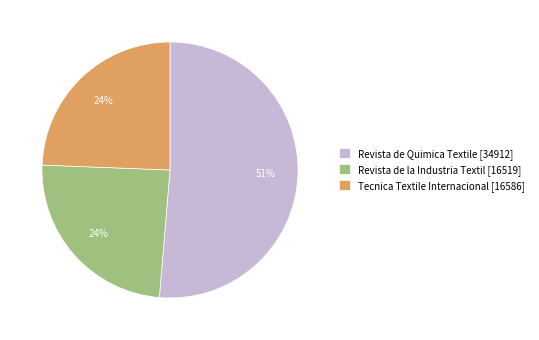

Approximately how many times larger is the value at Revista de Quimica Textile [34912] compared to Revista de la Industria Textil [16519]?

2.1